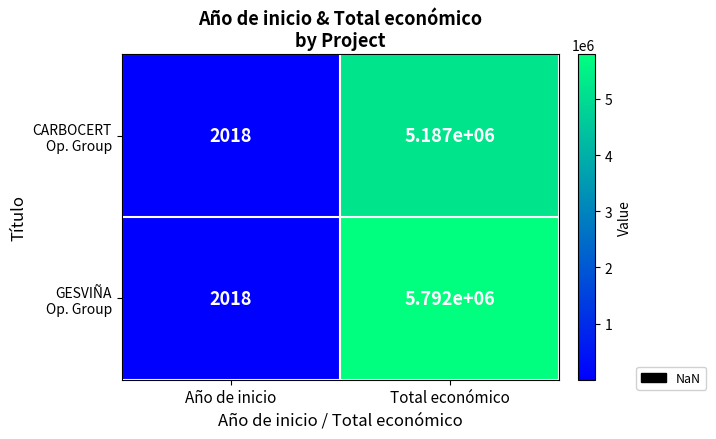

What is the difference between the highest and lowest values at Total económico?

605000